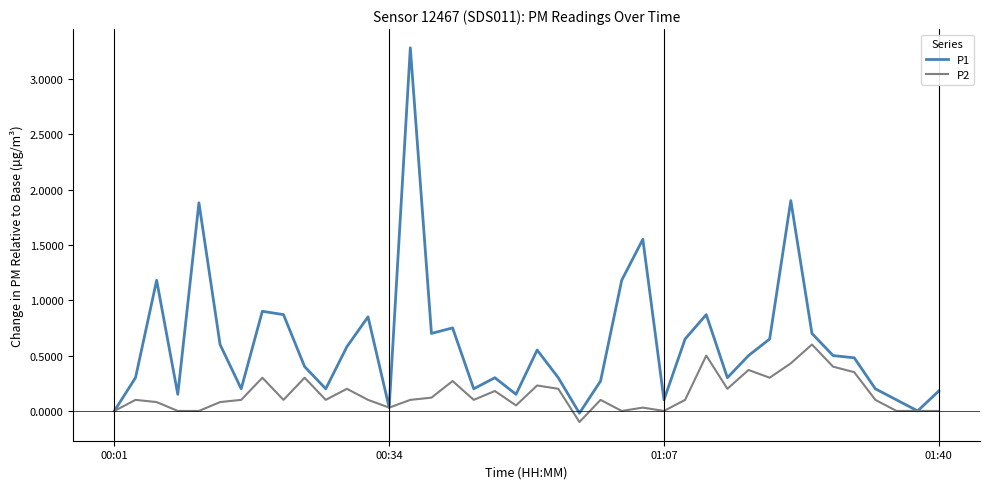

What is the highest value of the P2 series?

0.6